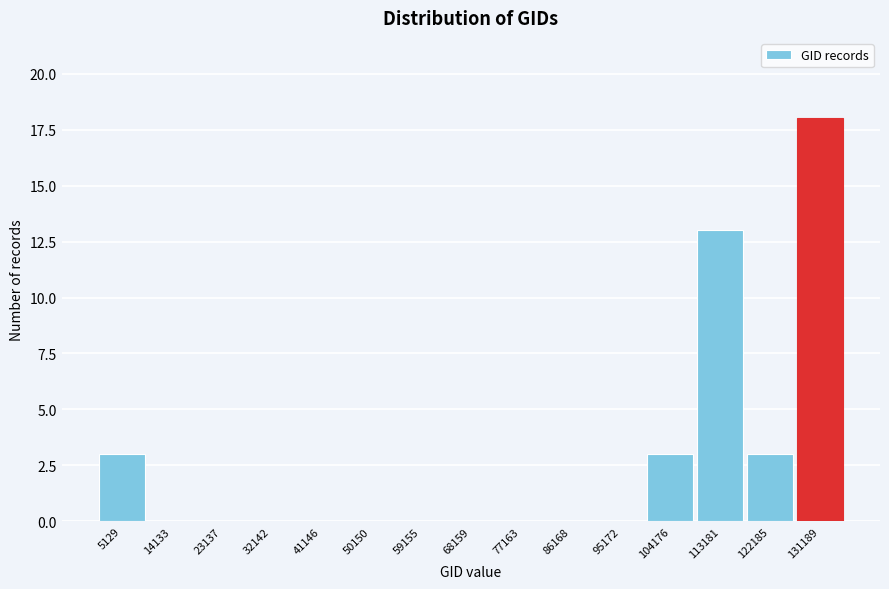

Reading left to right, extract all data points from this chart.

5129=3	14133=0	23137=0	32142=0	41146=0	50150=0	59155=0	68159=0	77163=0	86168=0	95172=0	104176=3	113181=13	122185=3	131189=18